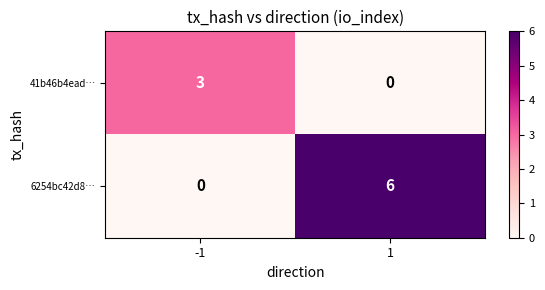

What is the greatest value displayed?

6